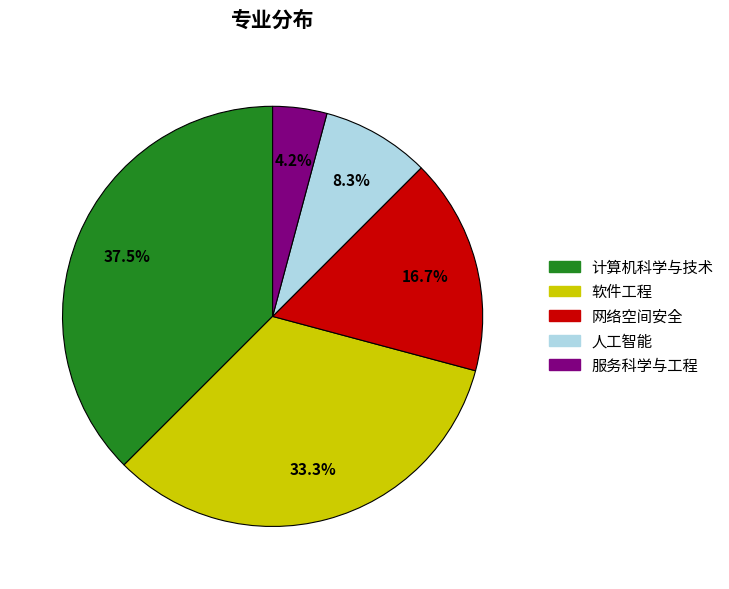

Count the number of slices in the pie.

5